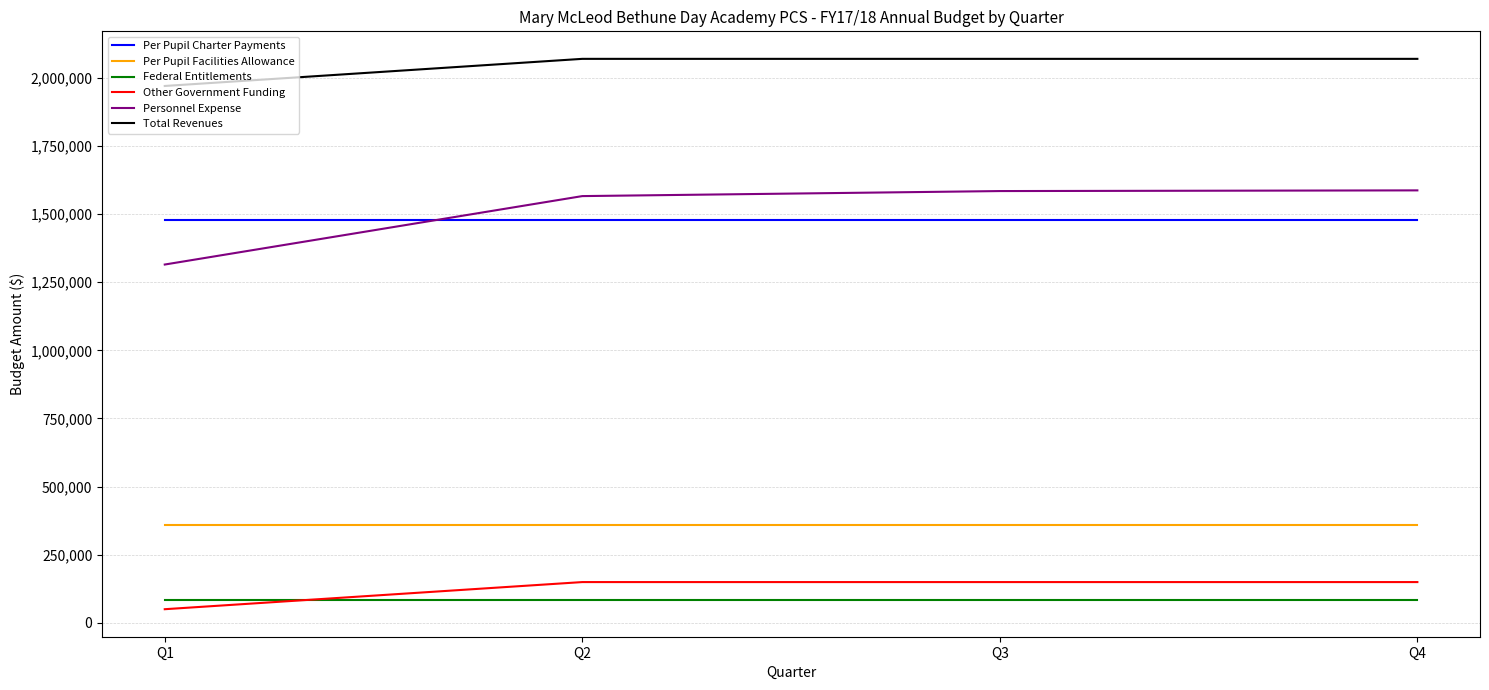

Which series has the largest total across all categories?

Total Revenues